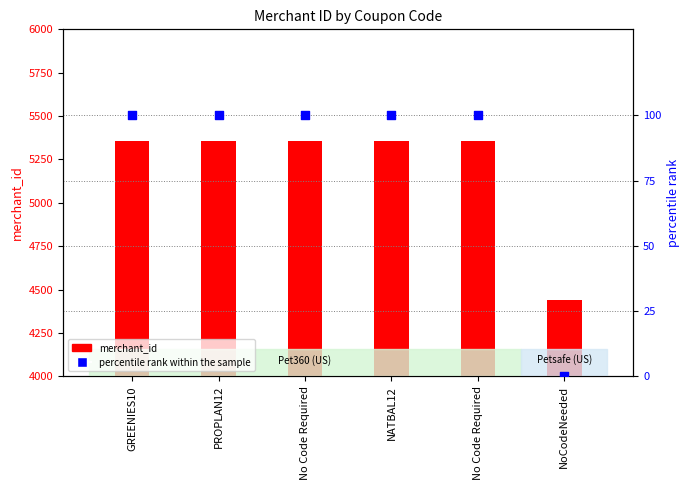

At which category is the sum across all series the highest?

GREENIES10